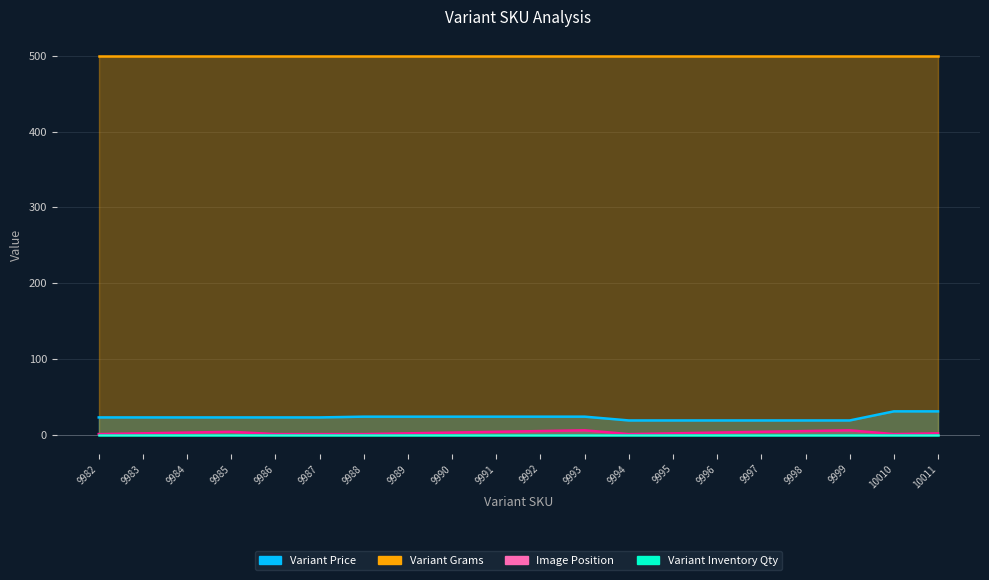

True or false: Variant Price and Image Position cross at least once.

False